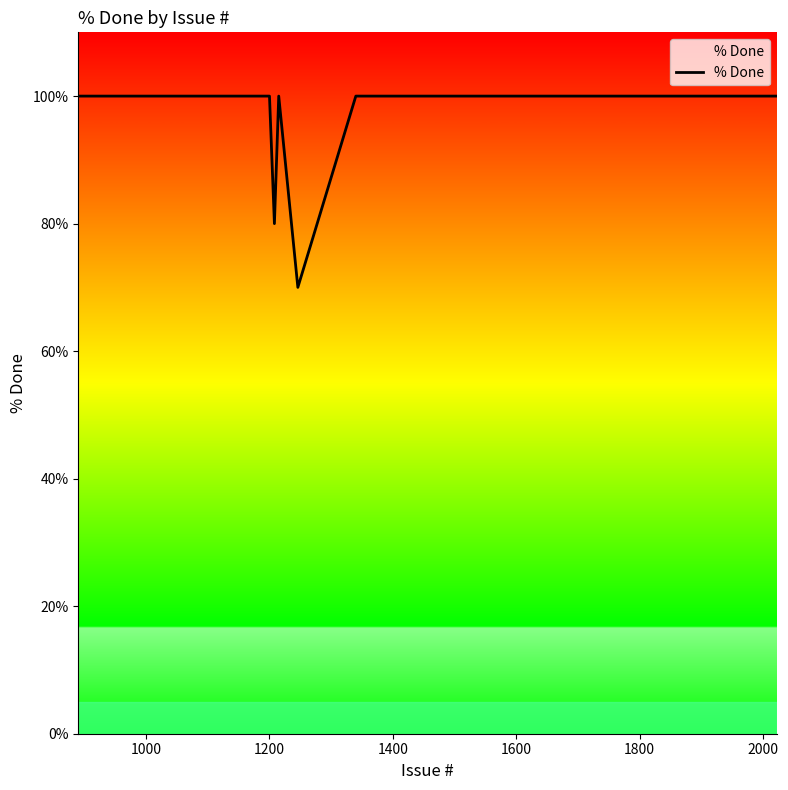

What is the greatest value displayed?

100